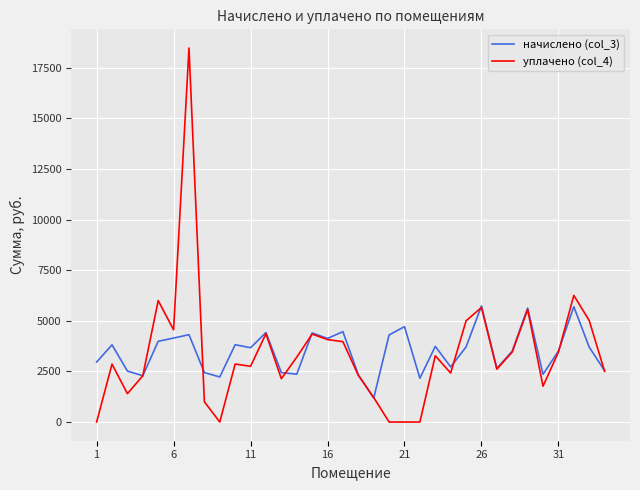

Rank the series by their maximum value, from highest to lowest.

уплачено (col_4), начислено (col_3)